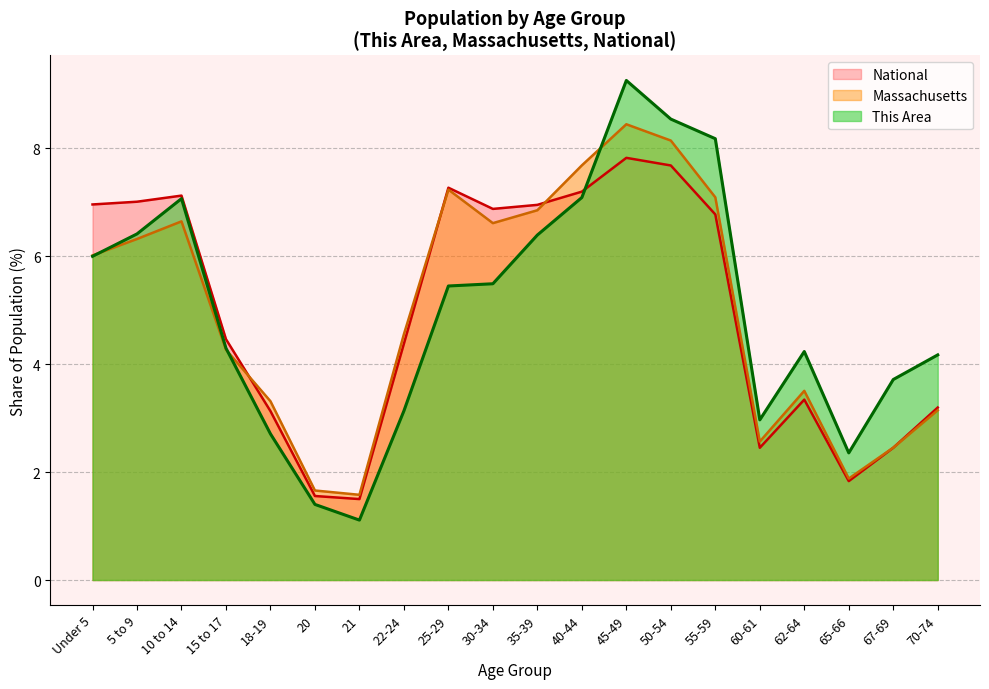

At which label does Massachusetts first exceed 6?

Under 5